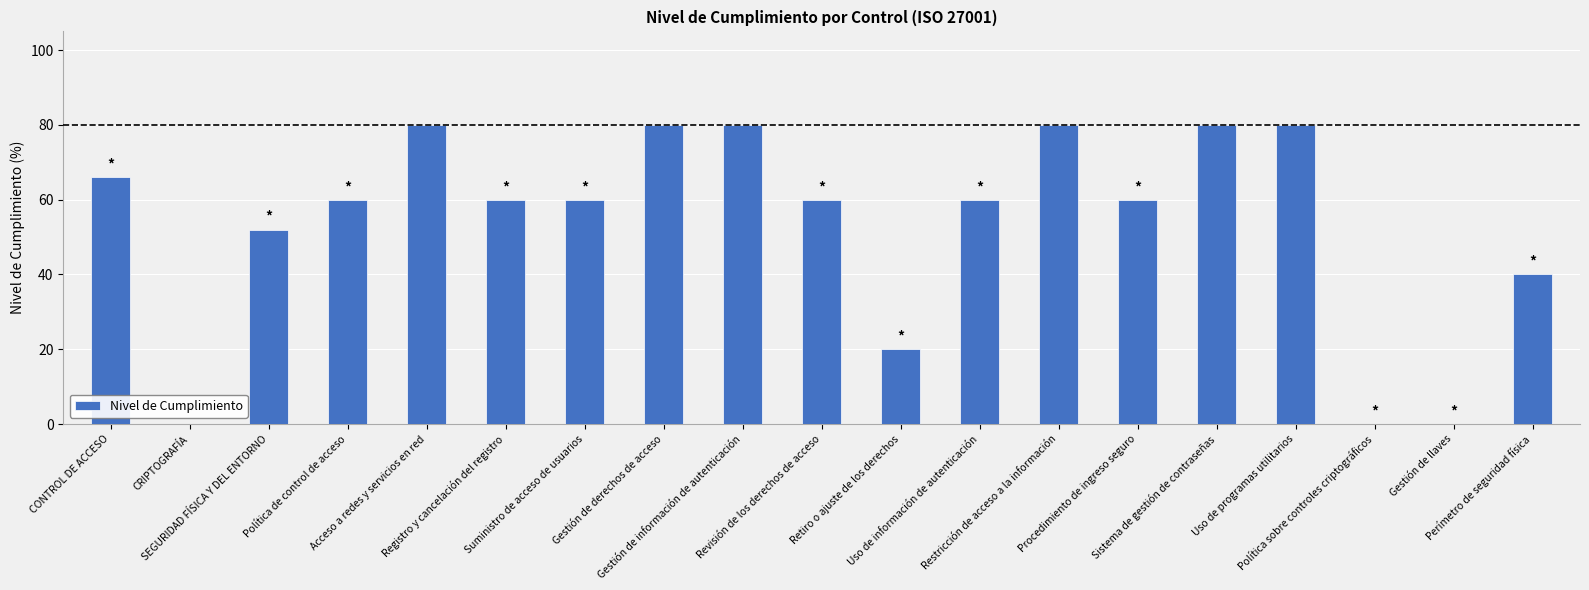

The value at Retiro o ajuste de los derechos is 9. True or false?

False